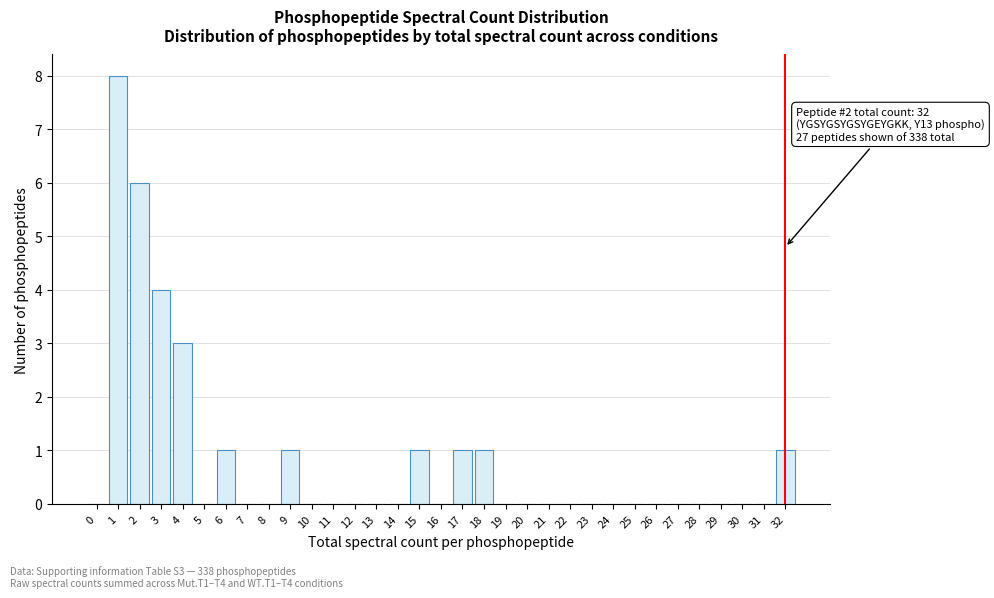

What is the change in value from 12 to 18?

+1